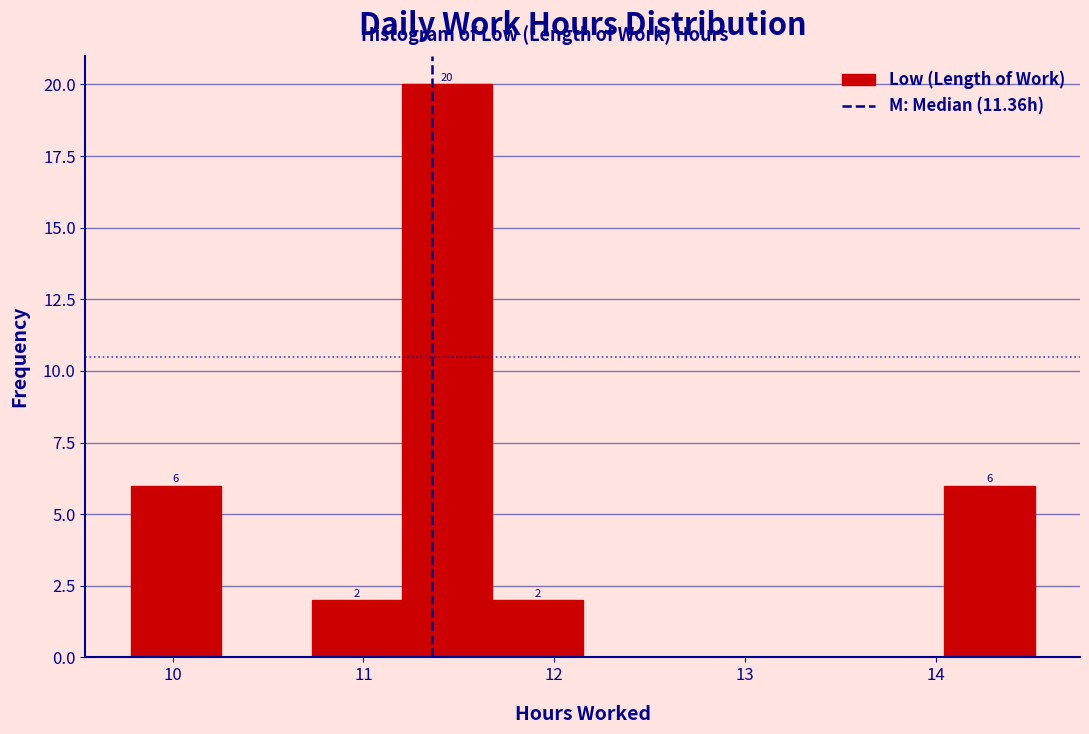

Which range on the x-axis has the tallest bar?

11.2 to 11.7